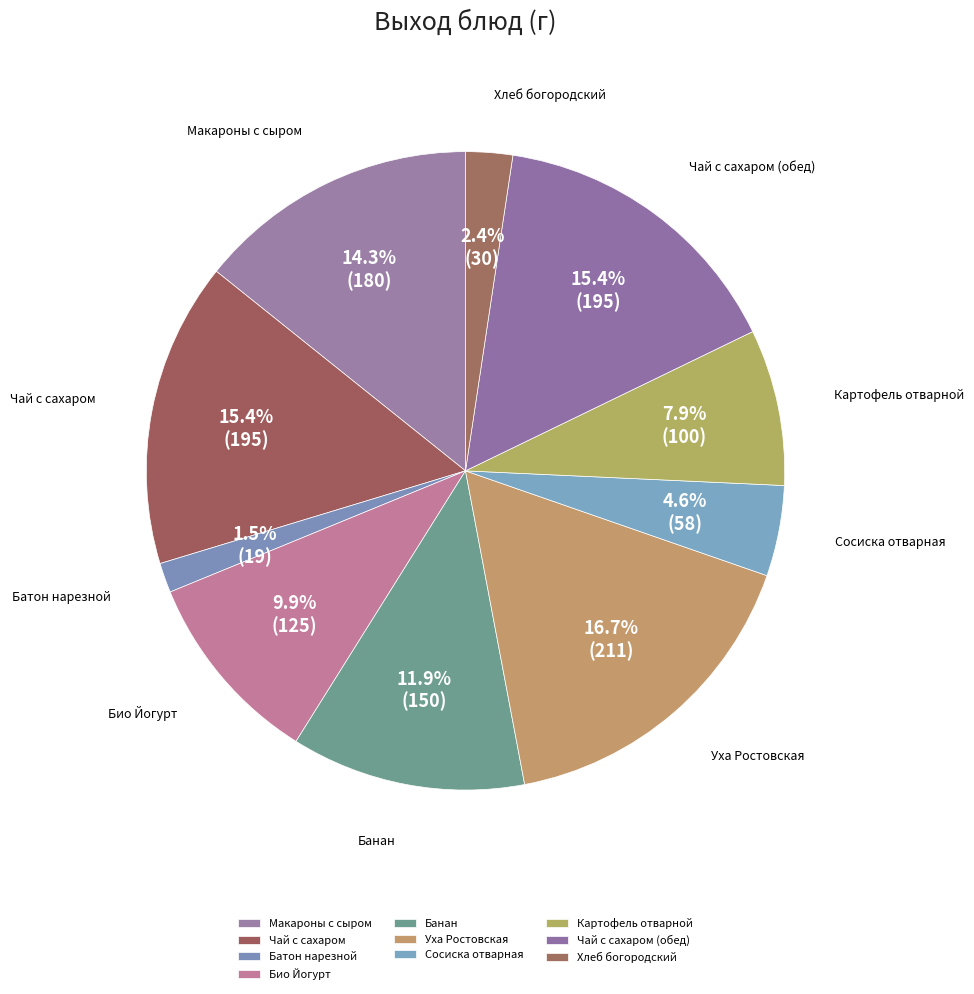

The Банан slice represents 26% of the pie. True or false?

False